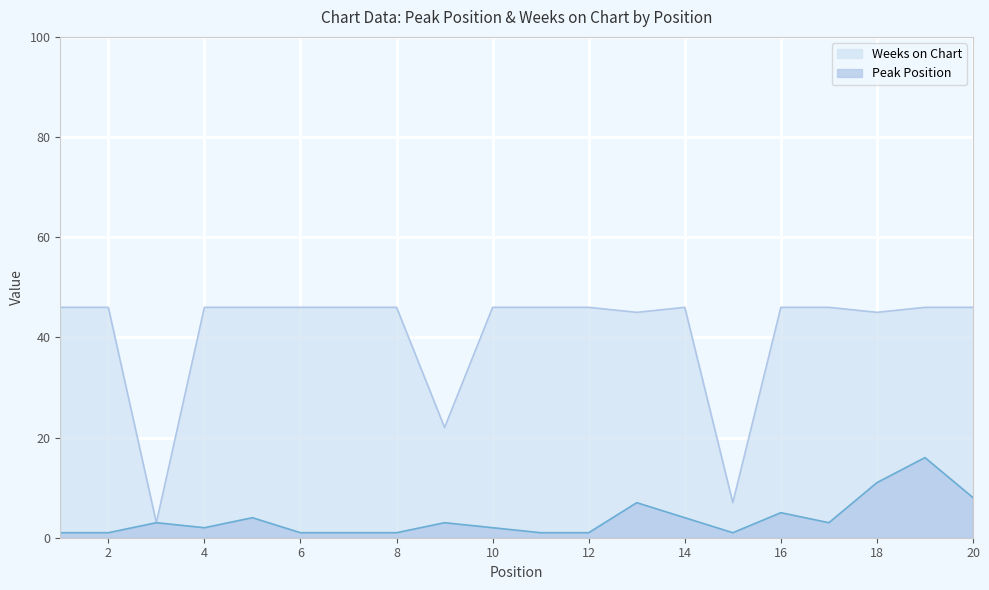

What is the difference between the maximum and minimum values in the Weeks on Chart series?

43